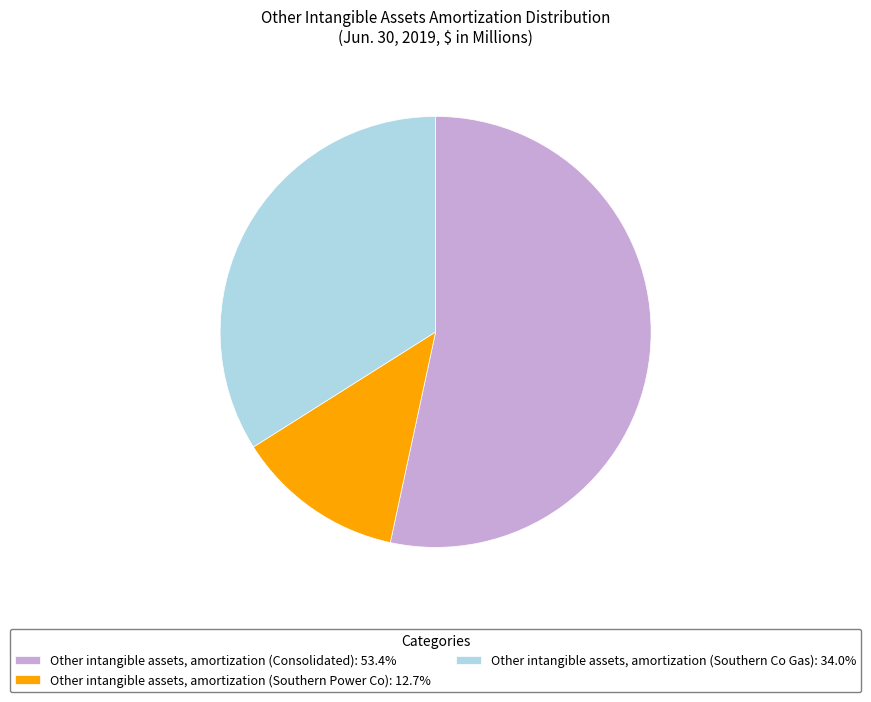

Do Other intangible assets, amortization (Consolidated) and Other intangible assets, amortization (Southern Power Co) together represent more than half of the pie?

Yes